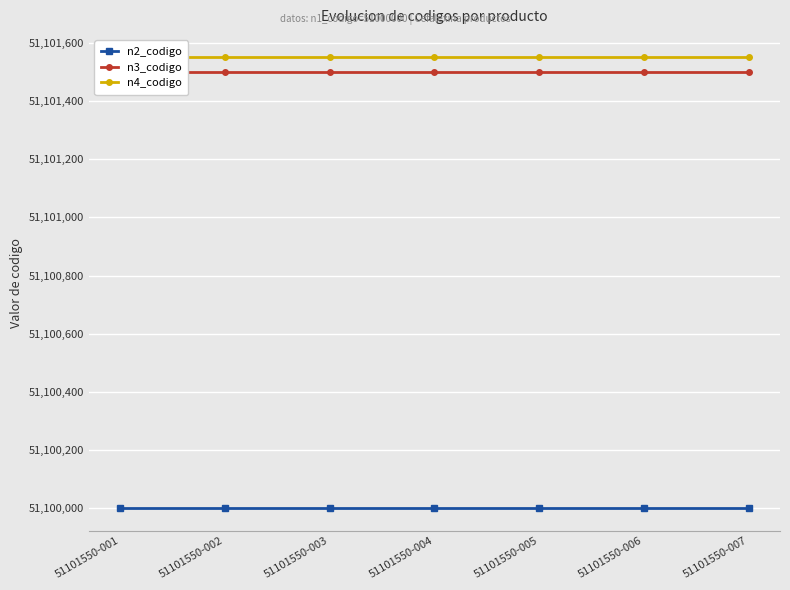

How many lines are shown in the chart?

3